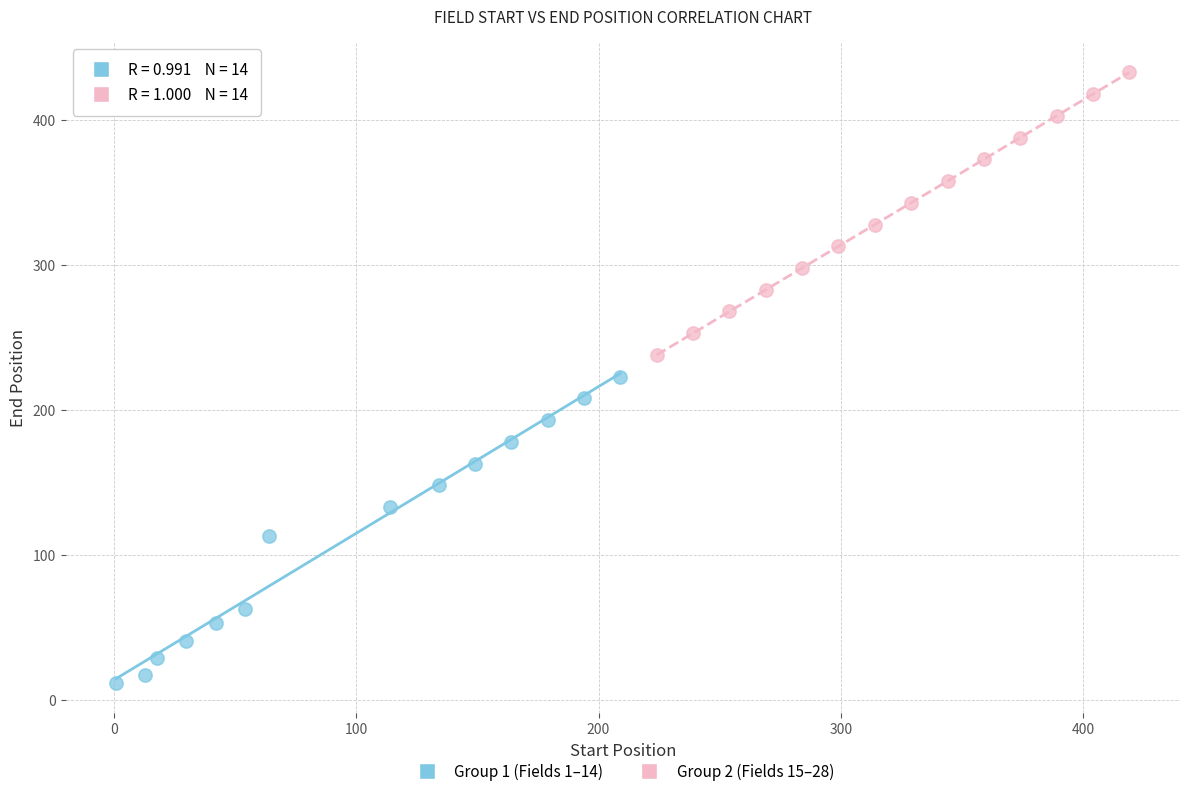

Which series has the largest Y range (max minus min)?

Group 1 (Fields 1–14)